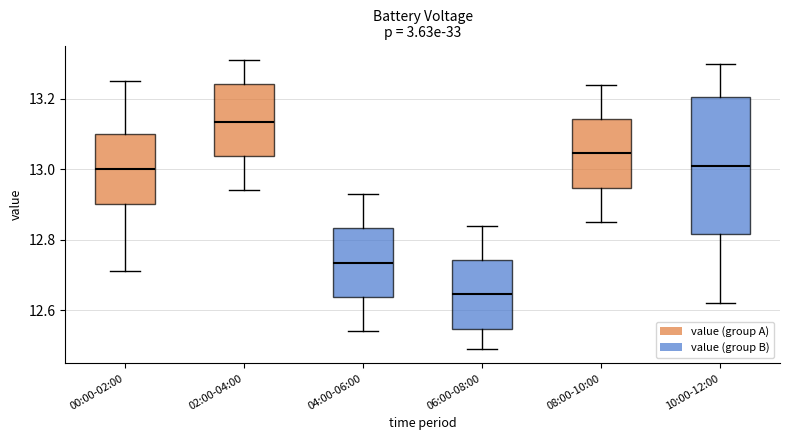

Where is the lower edge of the box for 04:00-06:00 on the y-axis? The values are not printed on the chart, so give them approximately, as read against the axis.

12.64